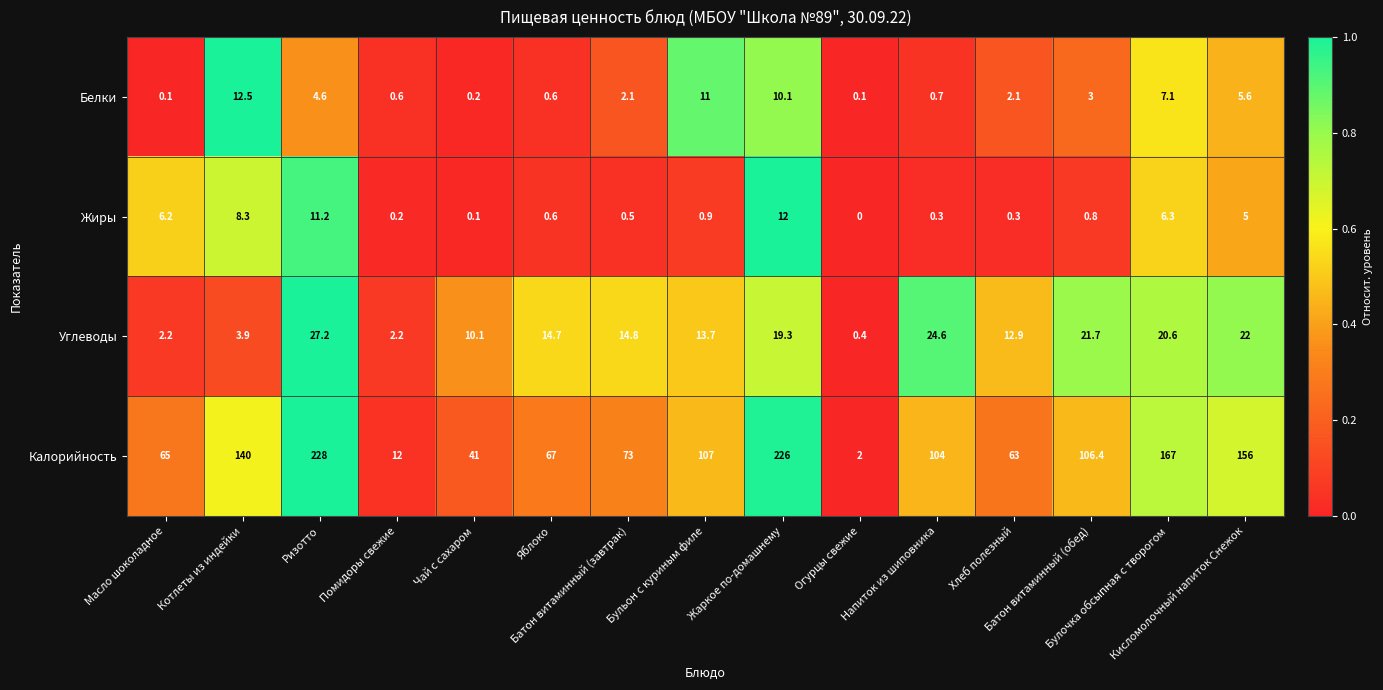

What is the difference between the maximum and minimum values in the Калорийность series?

226.0